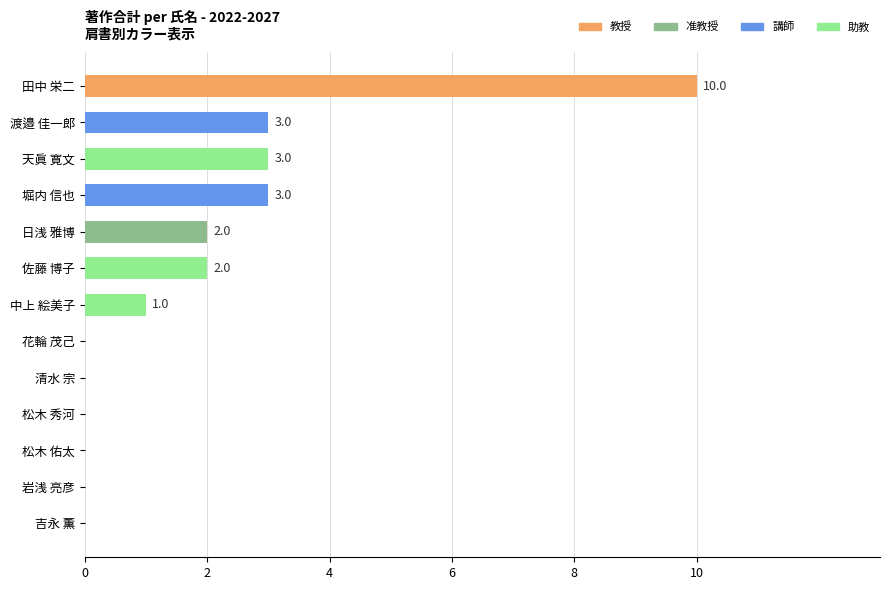

Does the chart contain stacked bars?

No